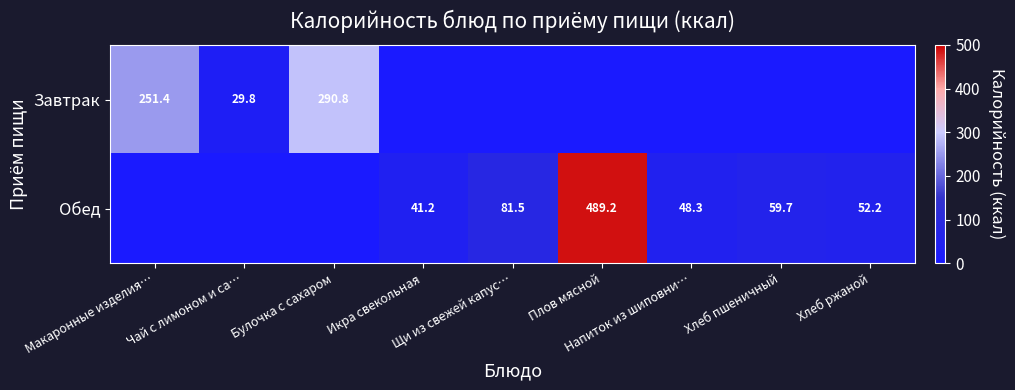

True or false: Завтрак has a value of 17.8 at Чай с лимоном и са….

False